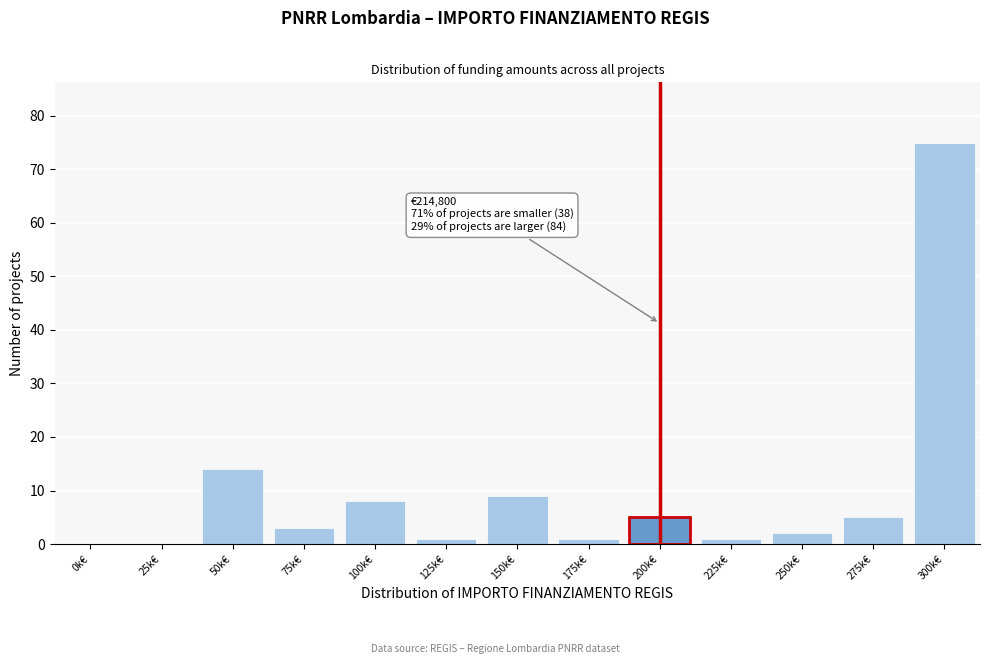

Reading left to right, what are all the values shown in this chart?

0k€=0	25k€=0	50k€=14	75k€=3	100k€=8	125k€=1	150k€=9	175k€=1	200k€=5	225k€=1	250k€=2	275k€=5	300k€=75